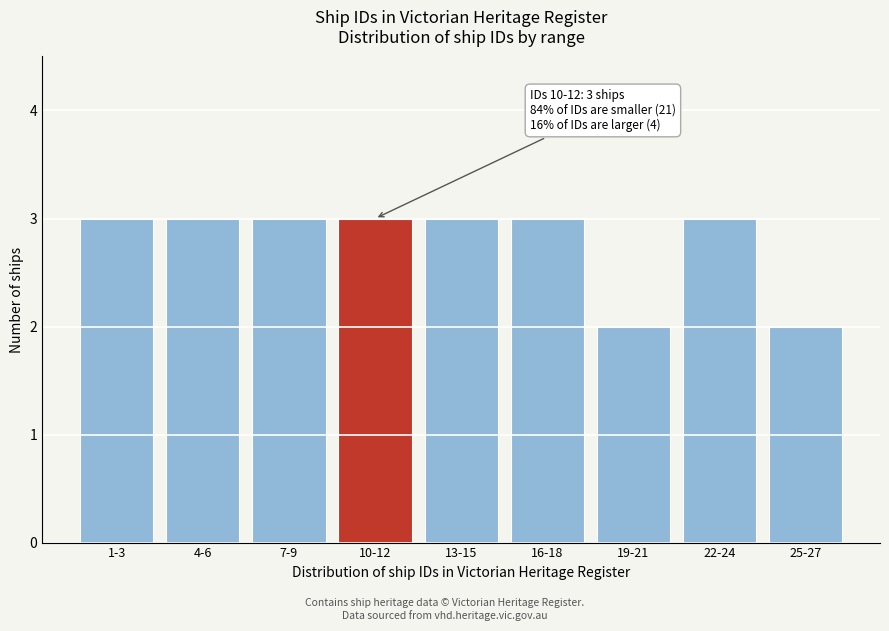

Reading left to right, what are all the values shown in this chart?

3	3	3	3	3	3	2	3	2